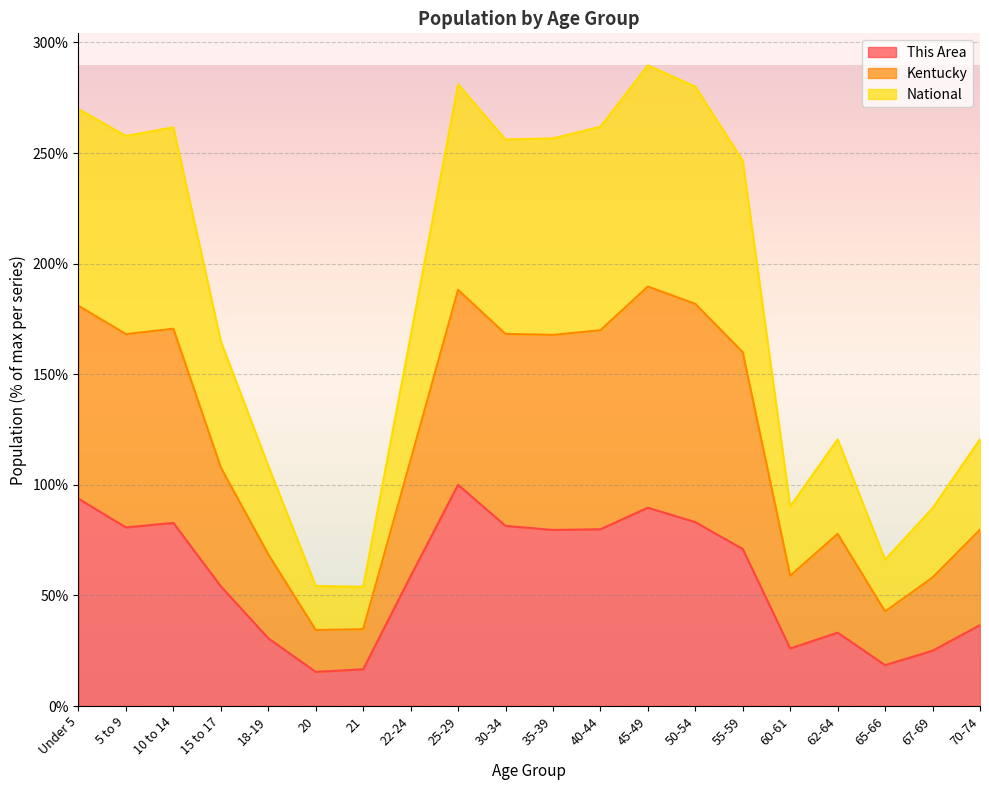

What is the maximum value for This Area?

100.0